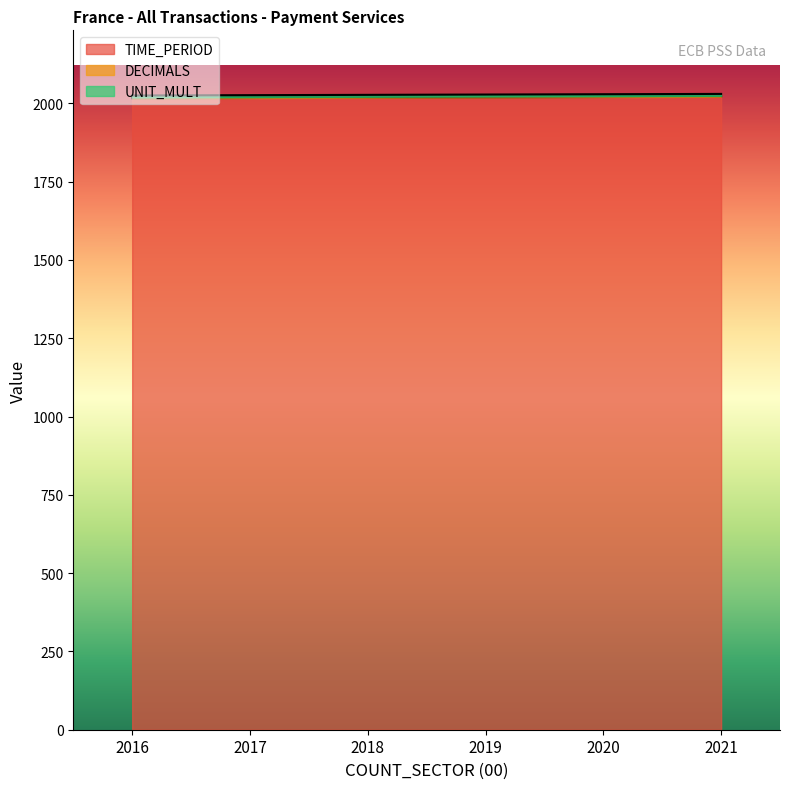

Which category has the highest value across all series?

2021